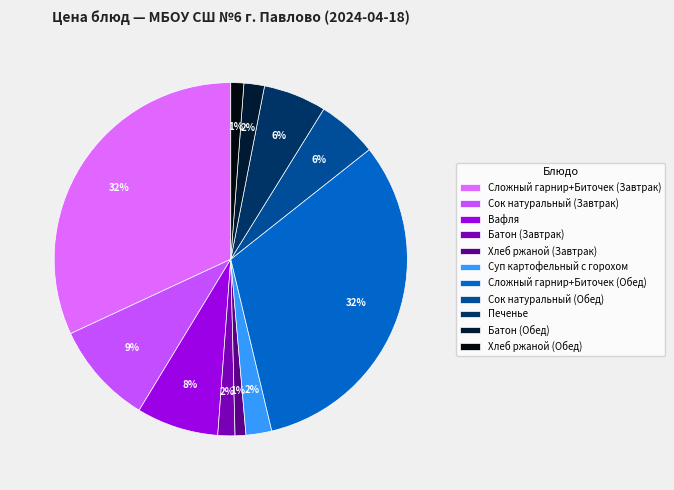

Do Суп картофельный с горохом and Сок натуральный (Обед) together represent more than half of the pie?

No